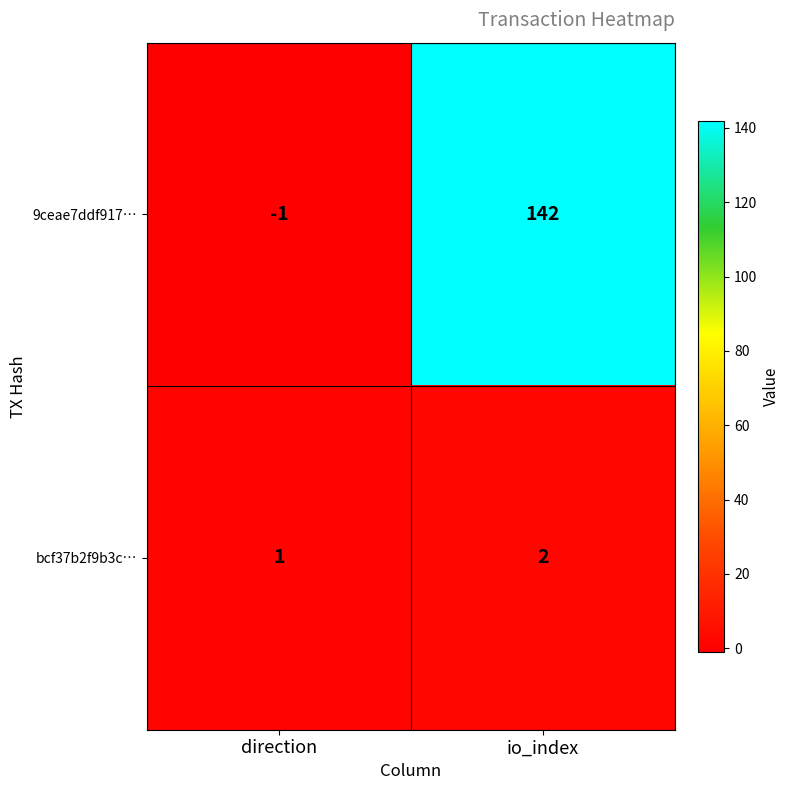

The value of 9ceae7ddf917… at direction is -1. True or false?

True